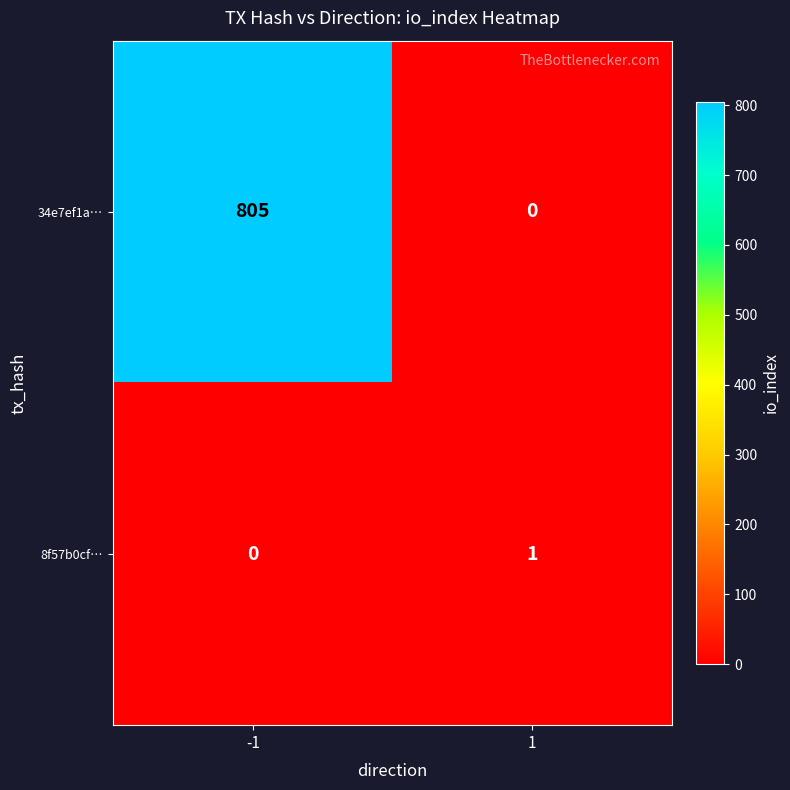

Read the 34e7ef1a… value at -1, to the nearest 50.

800